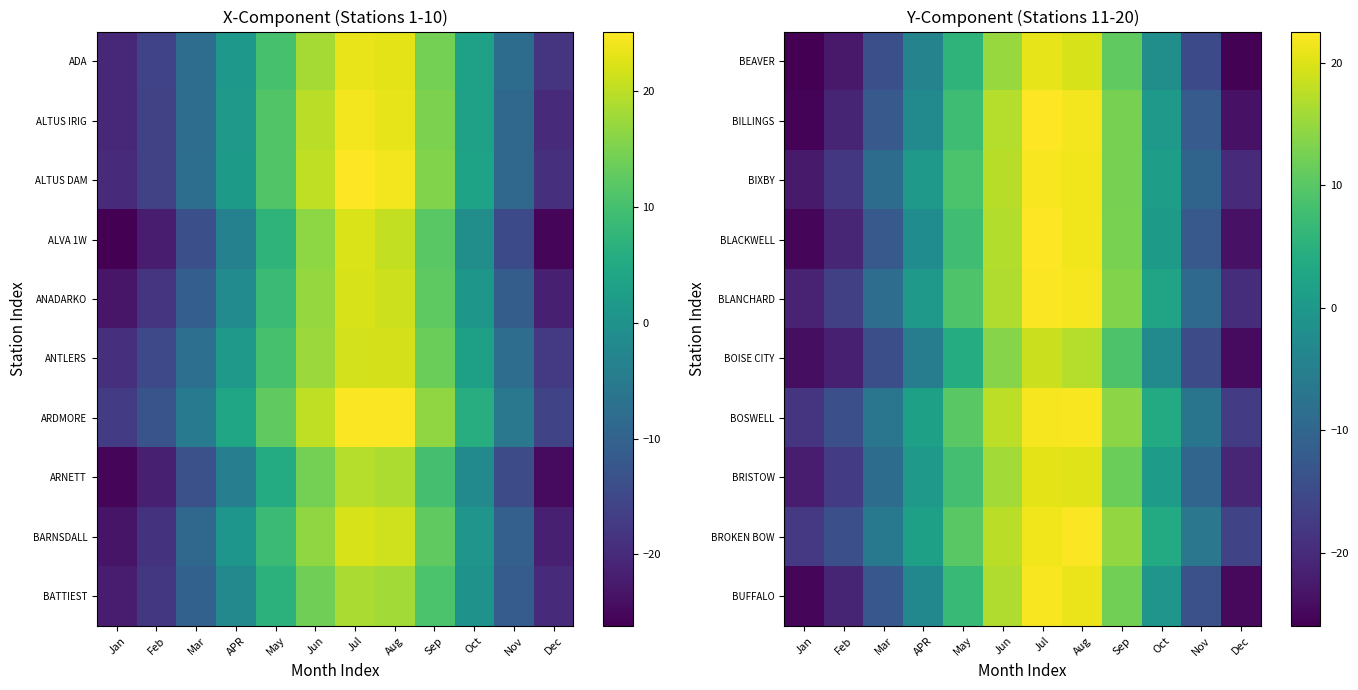

How many values in BLANCHARD are above zero?

7